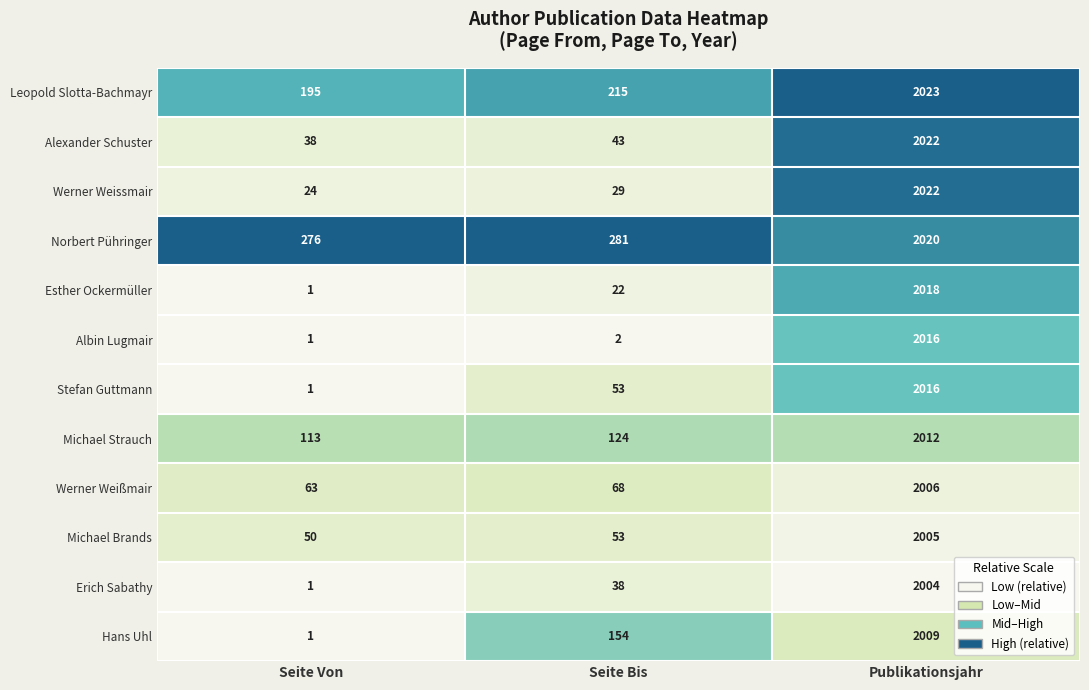

List the labels in order of Werner Weißmair value, smallest first.

Seite Von, Seite Bis, Publikationsjahr